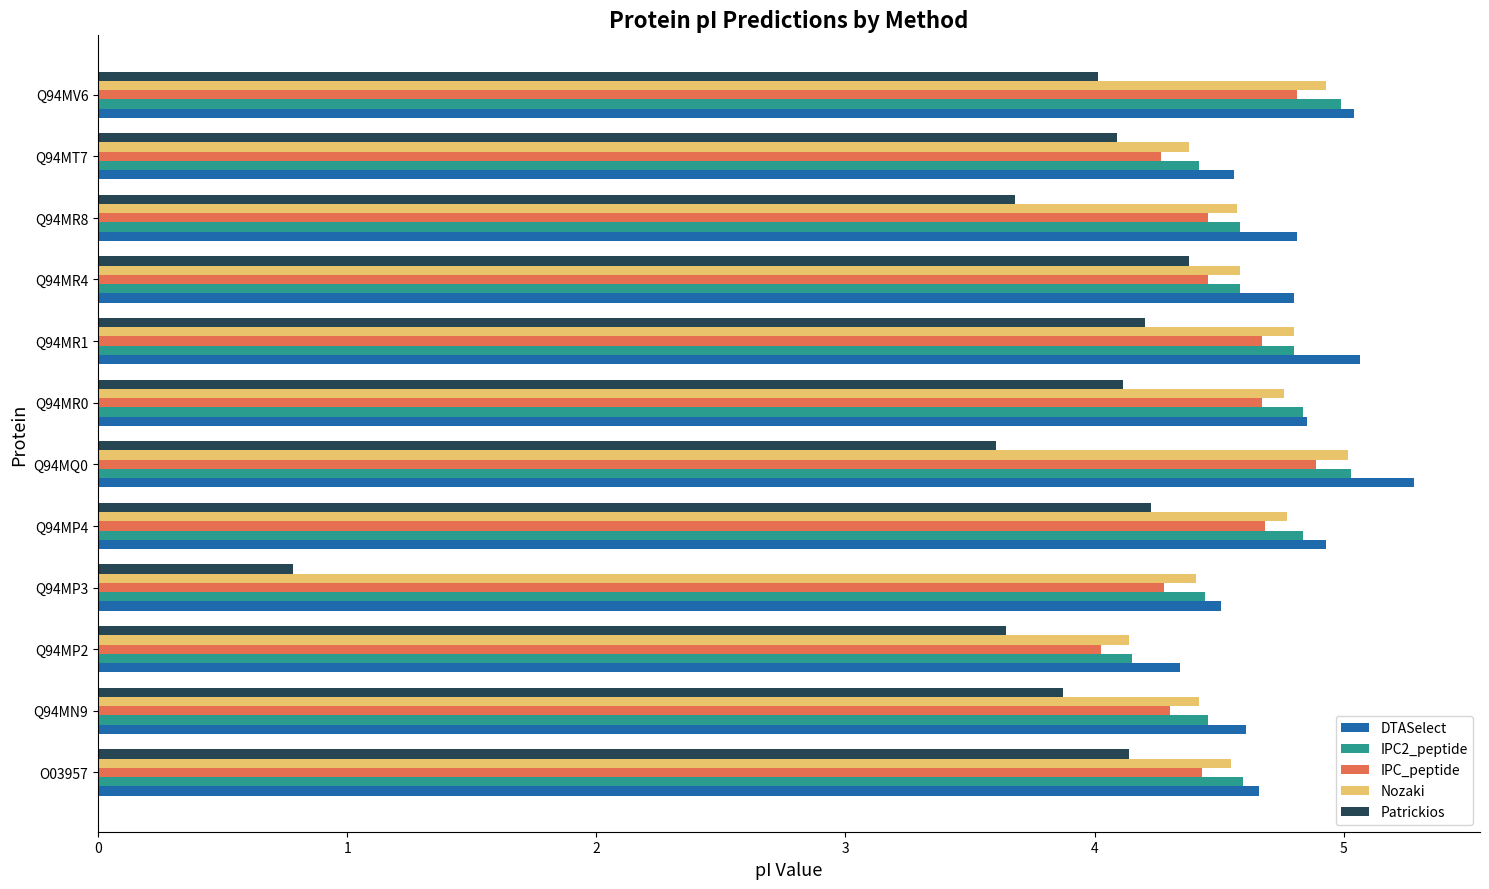

What is the total value across all series at Q94MP3?

18.4